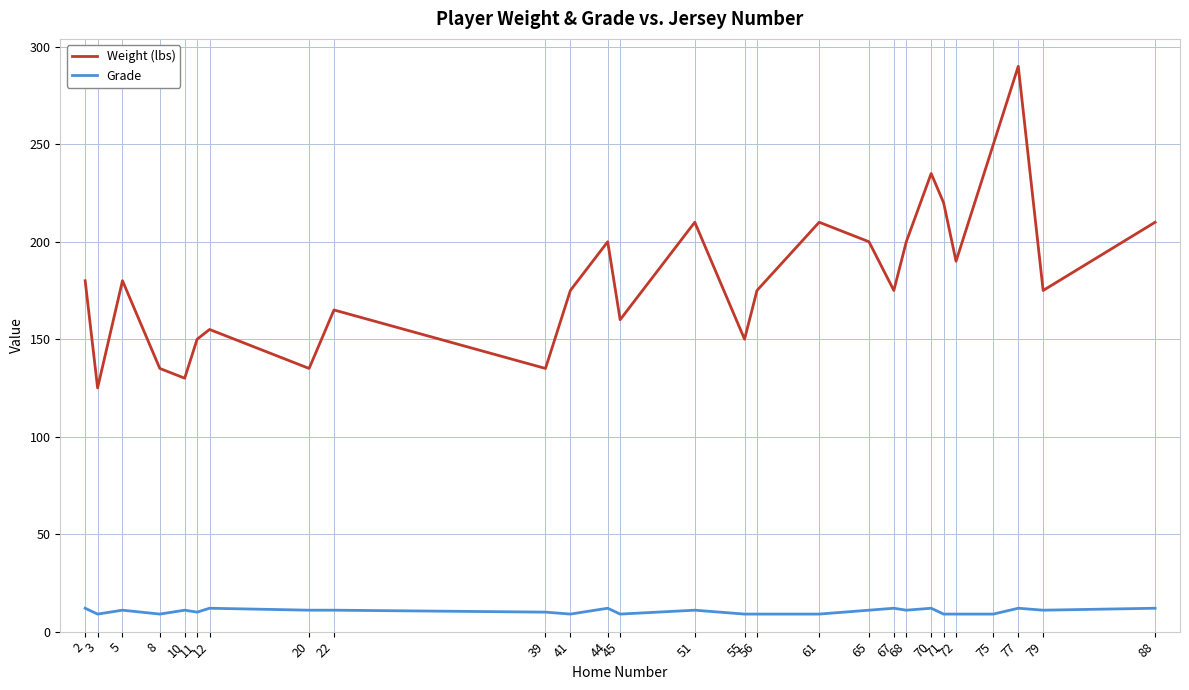

Is the value of Grade at 67 greater than the value of Weight (lbs) at 41?

No